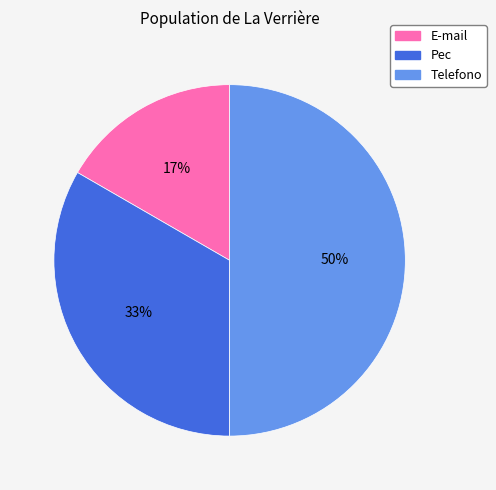

Between Telefono and Pec, which is larger?

Telefono